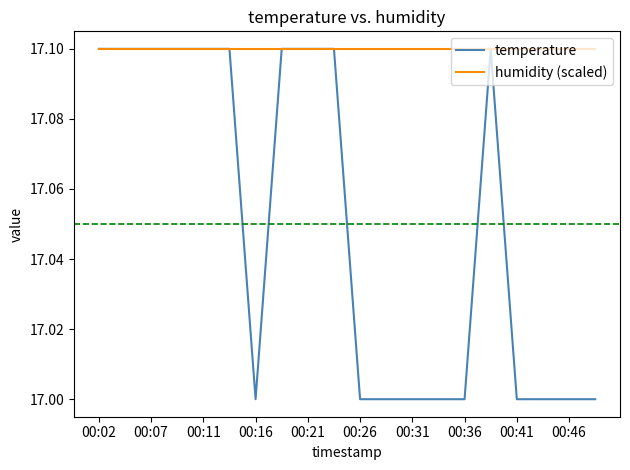

Is this an area chart (filled region under the line)?

No